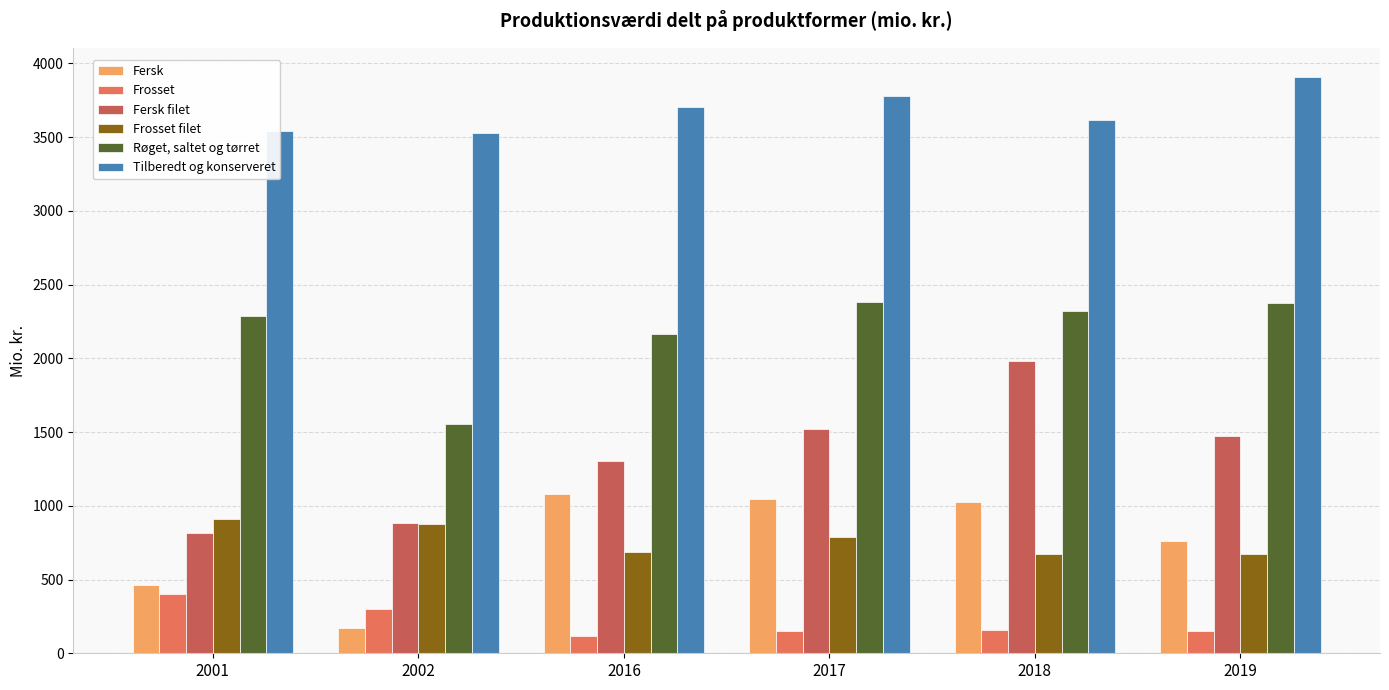

What is the minimum value for Fersk?

174.4